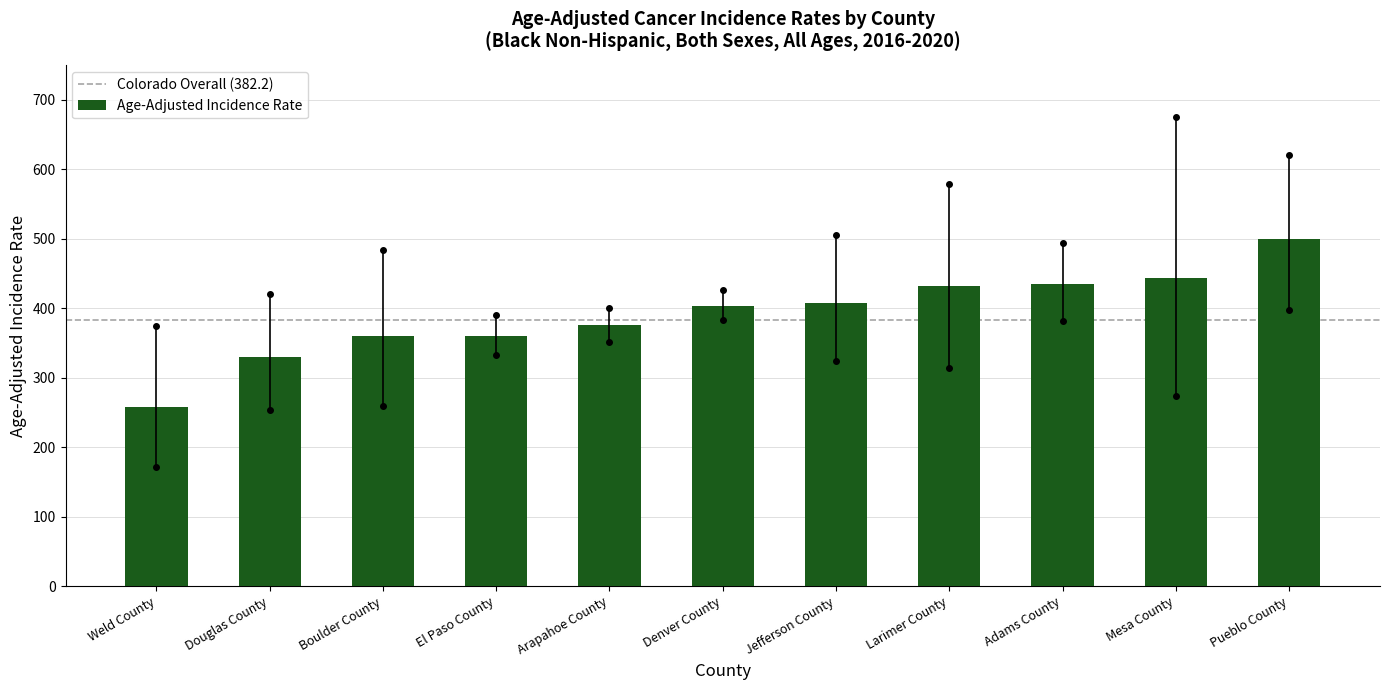

Which category has the lowest value in the Lower 95% CI series?

Weld County